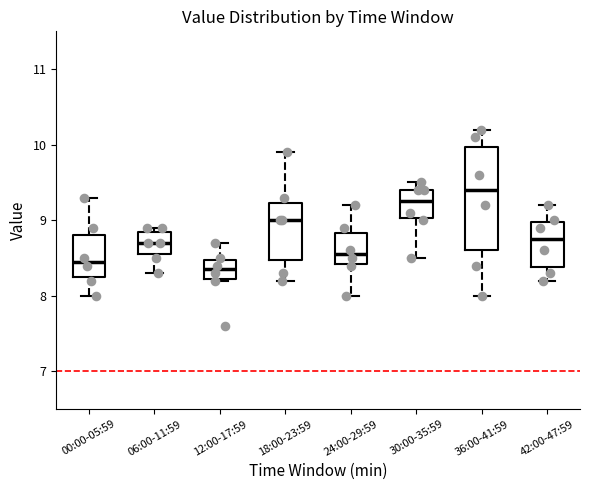

Reading left to right, transcribe this box plot: for each box, give where its median line is, the range the box spans, and where its two whiskers end, as read against the y-axis. The values are not printed on the chart, so give them approximately, as read against the axis.

00:00-05:59: median 8.5, box 8.3 to 8.8, whiskers 8.0 to 9.3
06:00-11:59: median 8.7, box 8.6 to 8.9, whiskers 8.3 to 8.9 (just above the box's upper edge)
12:00-17:59: median 8.4, box 8.2 to 8.5, whiskers 8.2 to 8.7
18:00-23:59: median 9.0, box 8.5 to 9.2, whiskers 8.2 to 9.9
24:00-29:59: median 8.6, box 8.4 to 8.8, whiskers 8.0 to 9.2
30:00-35:59: median 9.3, box 9.0 to 9.4, whiskers 8.5 to 9.5
36:00-41:59: median 9.4, box 8.6 to 10.0, whiskers 8.0 to 10.2
42:00-47:59: median 8.8, box 8.4 to 9.0, whiskers 8.2 to 9.2